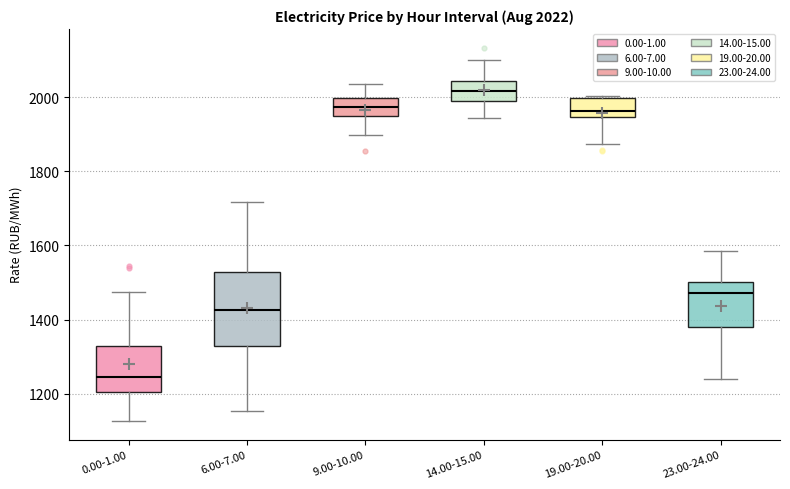

Which box is the tallest, from its lower edge to its upper edge?

6.00-7.00